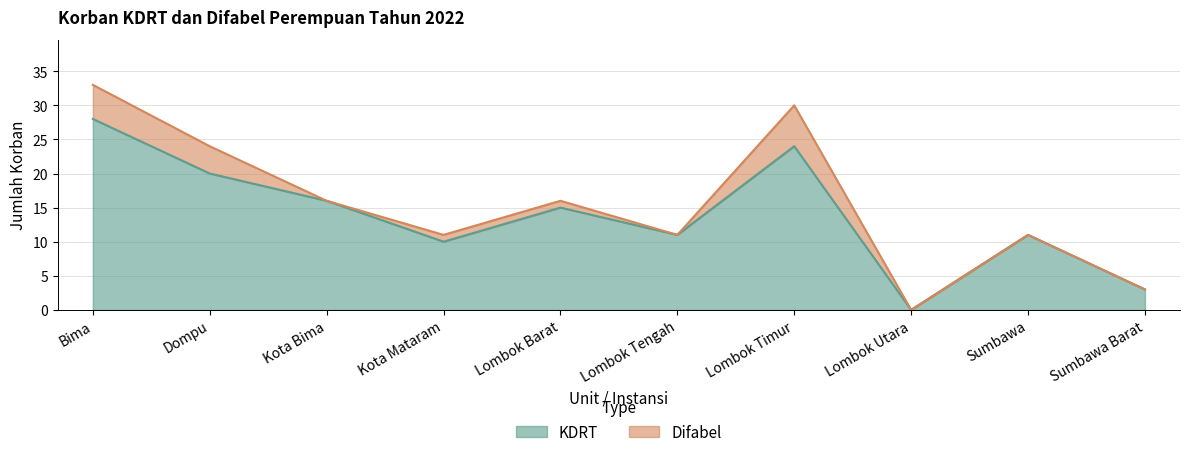

Is it true that the value at Lombok Timur is 16?

False